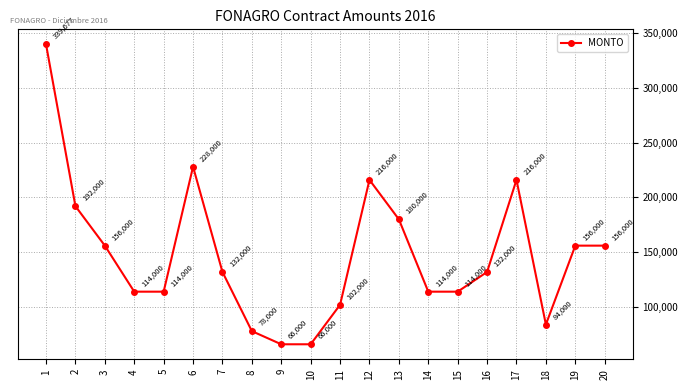

Read the value at 20.

156000.0